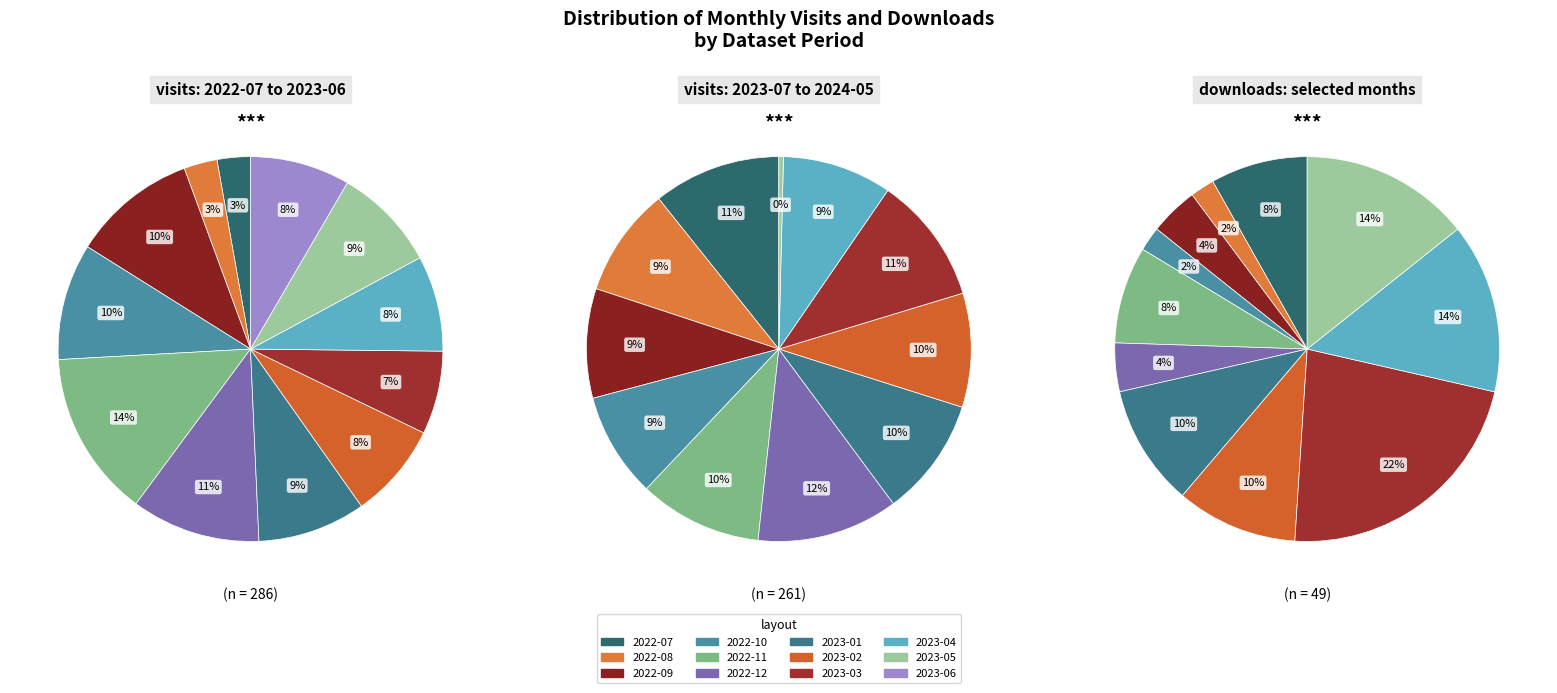

Does 2023-06 represent more than half of the total?

No